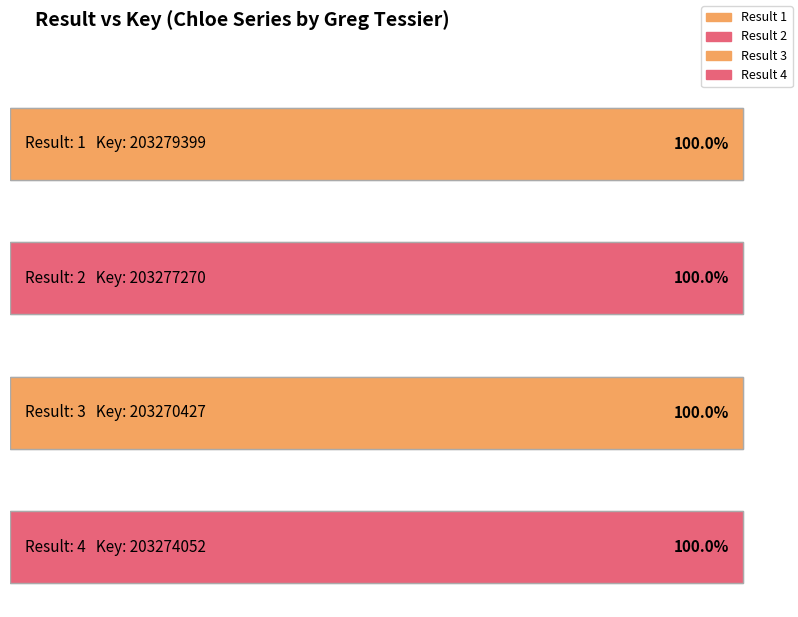

What is the difference between the values at 1 and 3?

8972